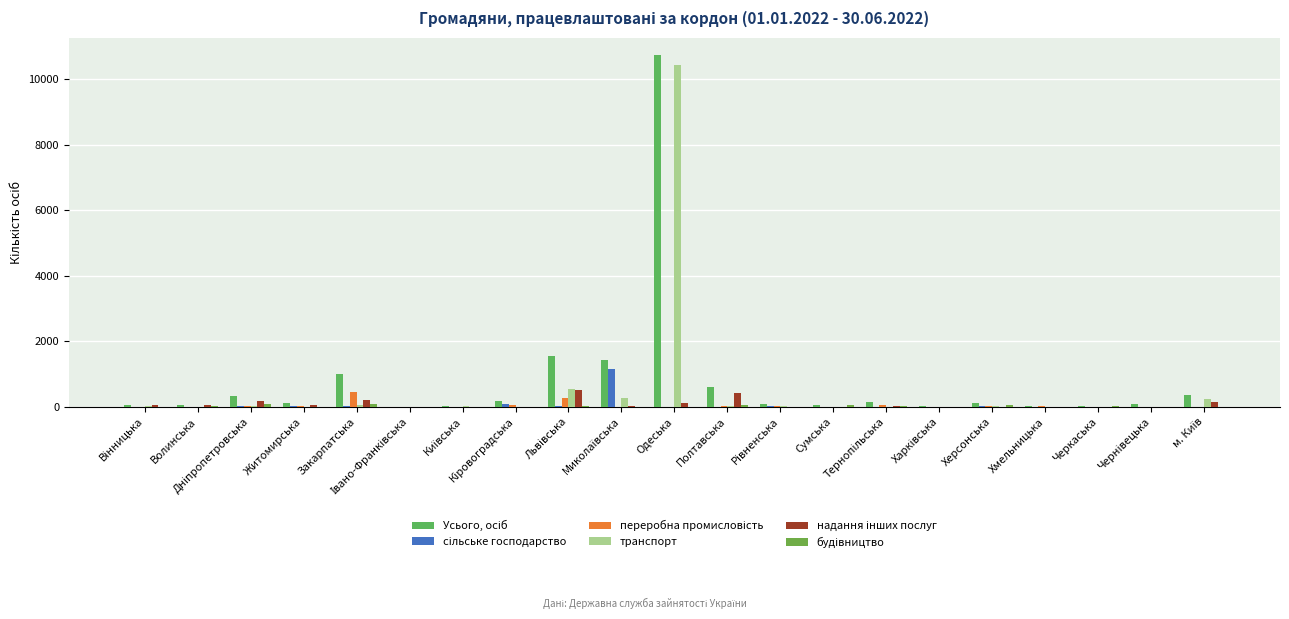

Count the number of categories in the chart.

21